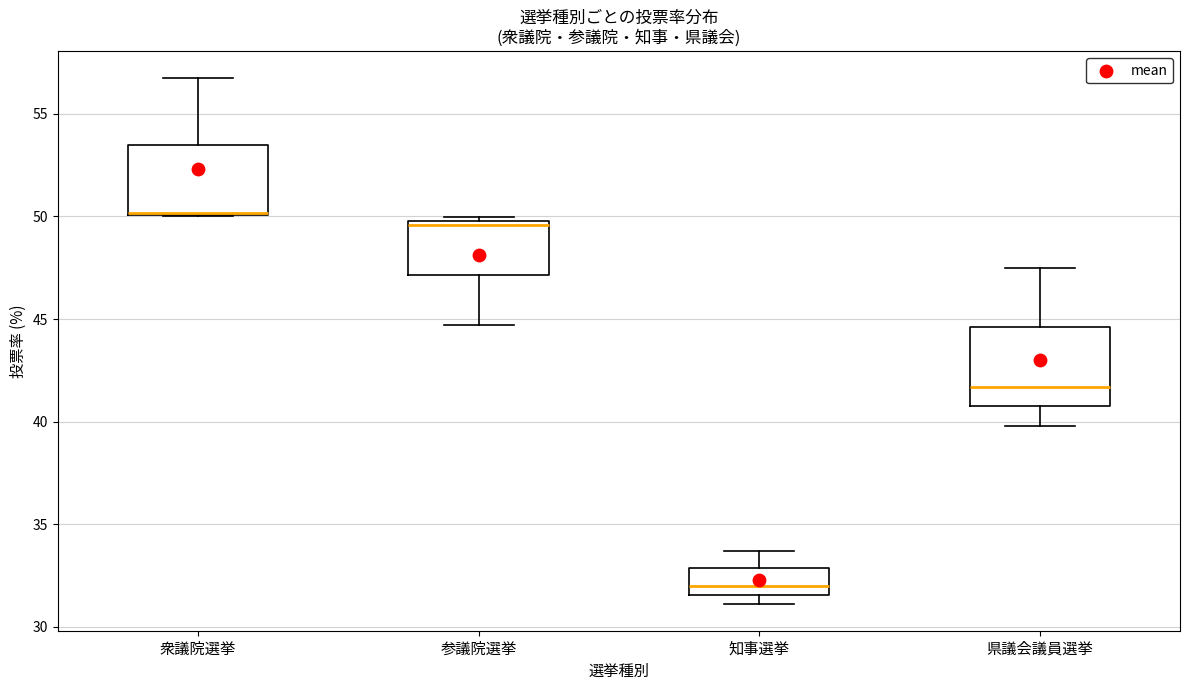

Reading left to right, transcribe this box plot: for each box, give where its median line is, the range the box spans, and where its two whiskers end, as read against the y-axis. The values are not printed on the chart, so give them approximately, as read against the axis.

衆議院選挙: median 50.0 (drawn on the box's lower edge), box 50.0 to 53.5, whiskers 50.0 to 57.0
参議院選挙: median 49.5, box 47.0 to 50.0, whiskers 44.5 to 50.0 (just above the box's upper edge)
知事選挙: median 32.0, box 31.5 to 33.0, whiskers 31.0 to 33.5
県議会議員選挙: median 41.5, box 41.0 to 44.5, whiskers 40.0 to 47.5